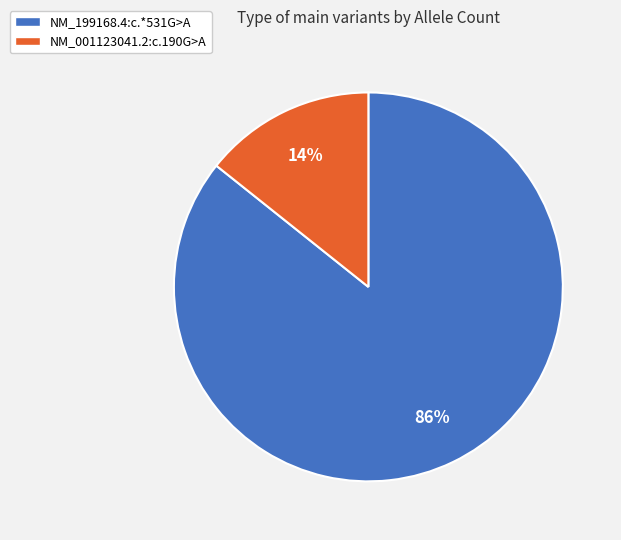

To the nearest percent, what is the combined percentage of NM_001123041.2:c.190G>A and NM_199168.4:c.*531G>A?

100%